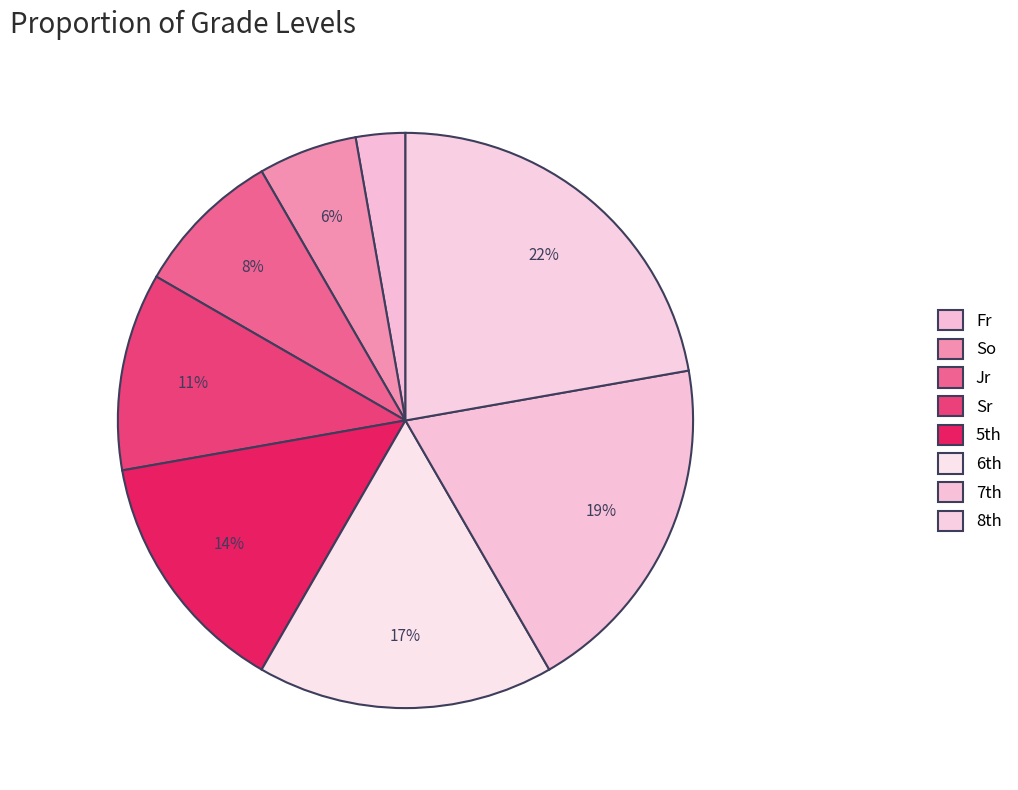

Which category has the smallest portion of the pie?

Fr